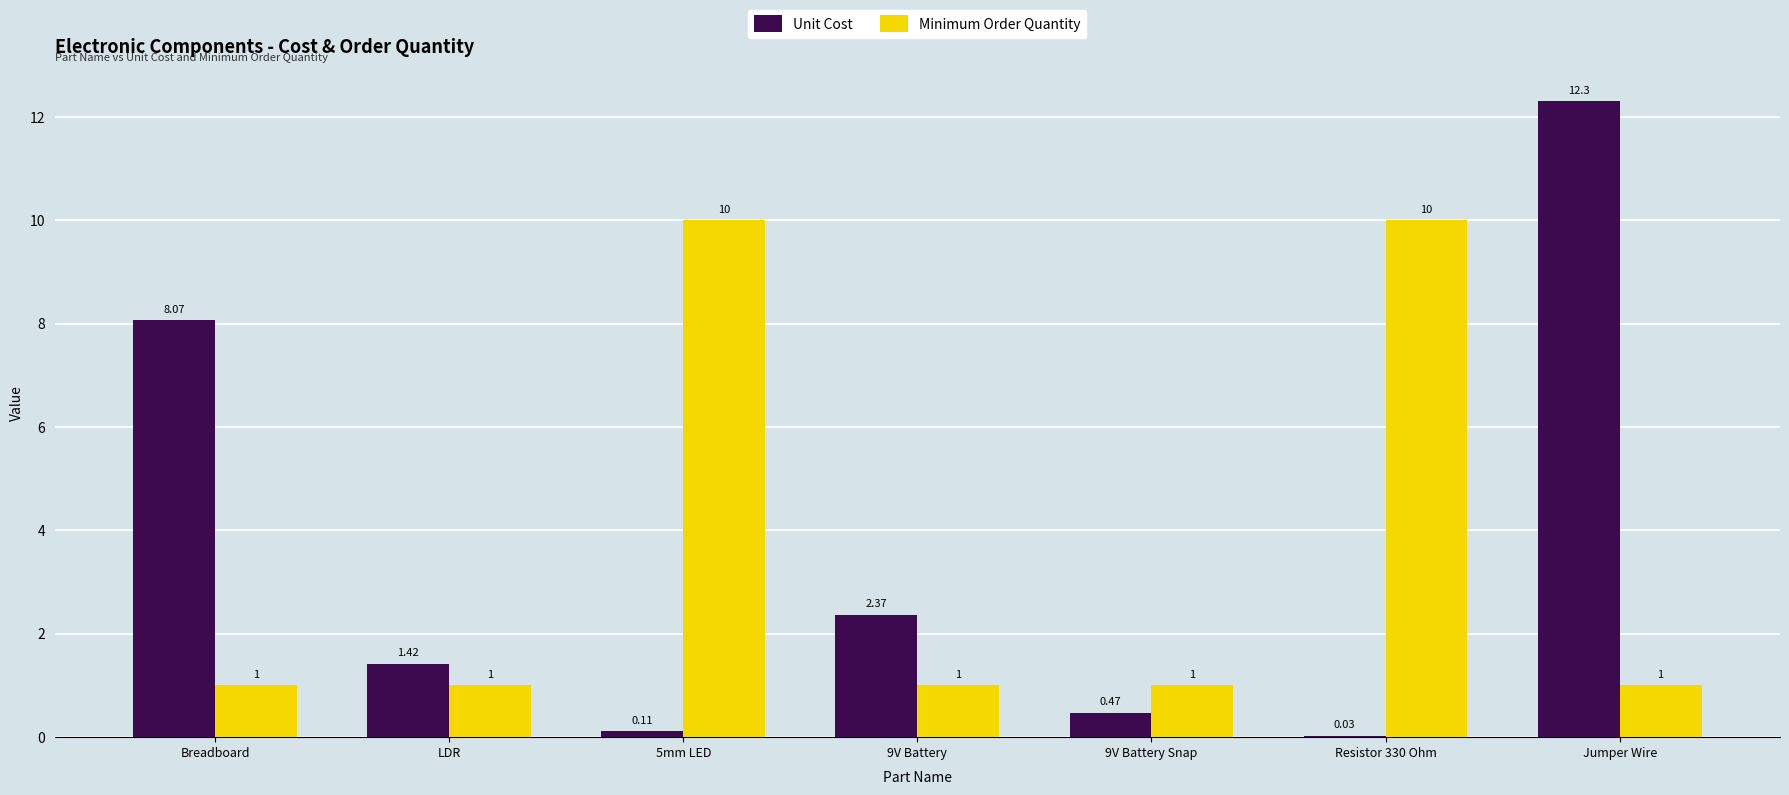

Does the chart contain stacked bars?

No